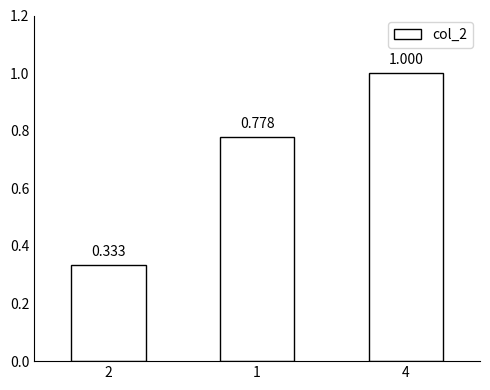

What is the average value?

0.7